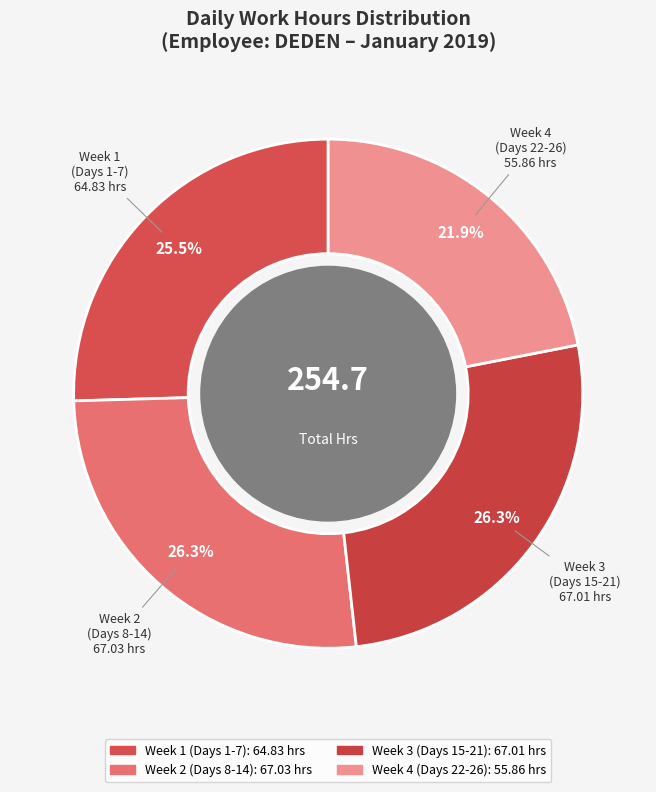

Count the number of slices in the pie.

4